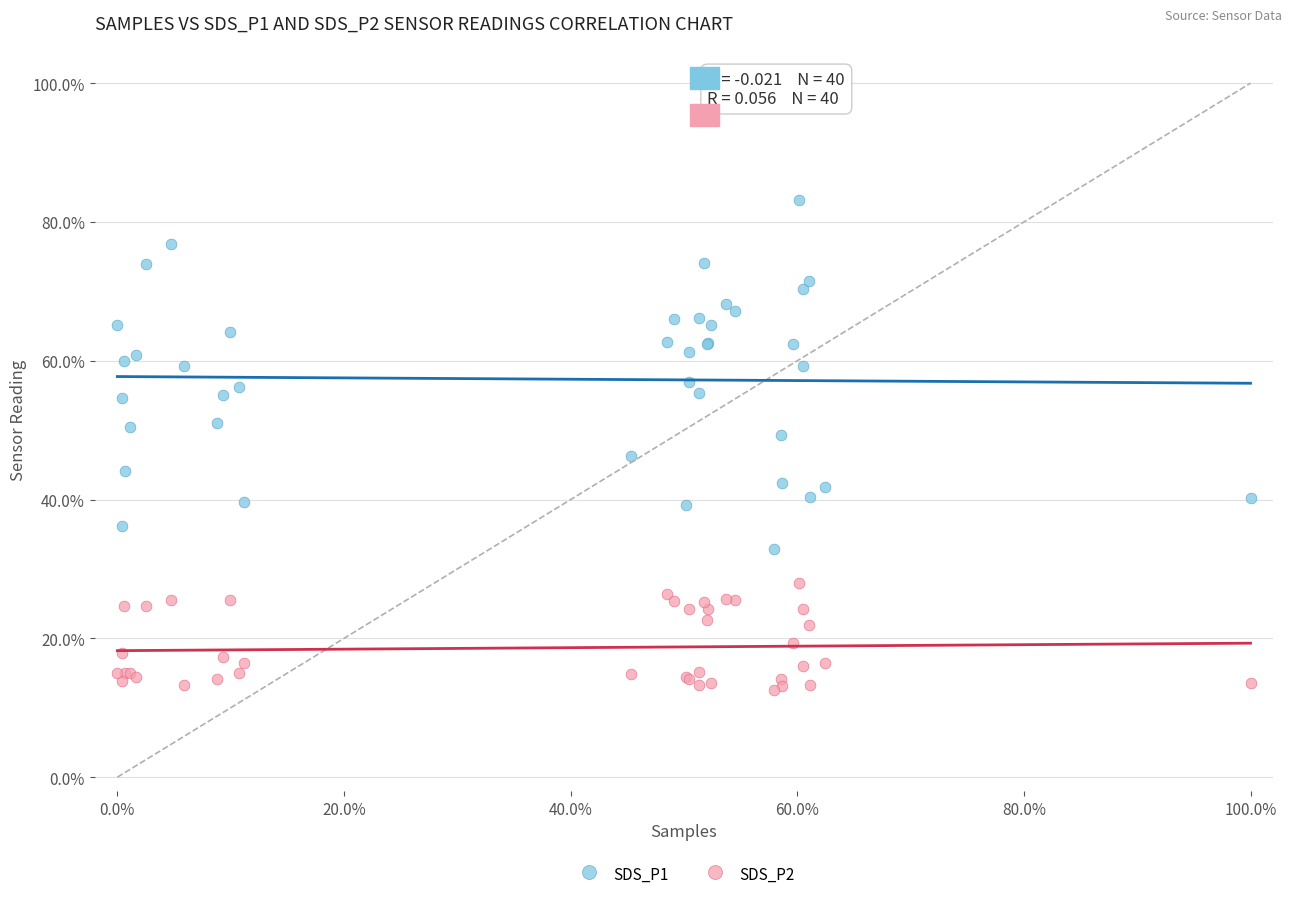

Which series contains the highest Y value?

SDS_P1